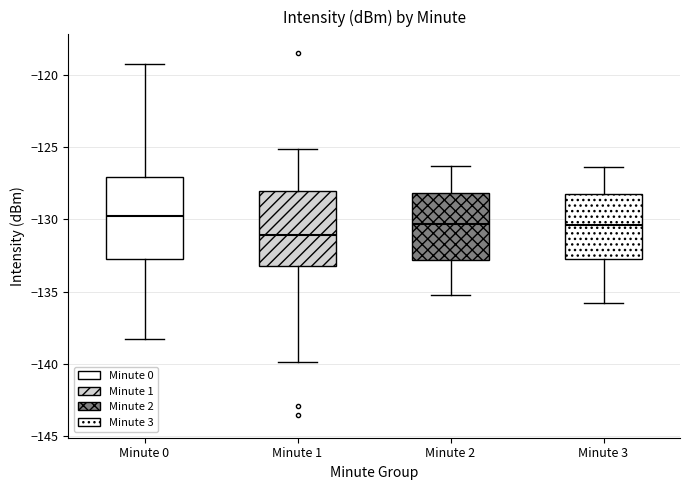

Where does the lower whisker of the box for Minute 1 end on the y-axis? The values are not printed on the chart, so give them approximately, as read against the axis.

-140.0